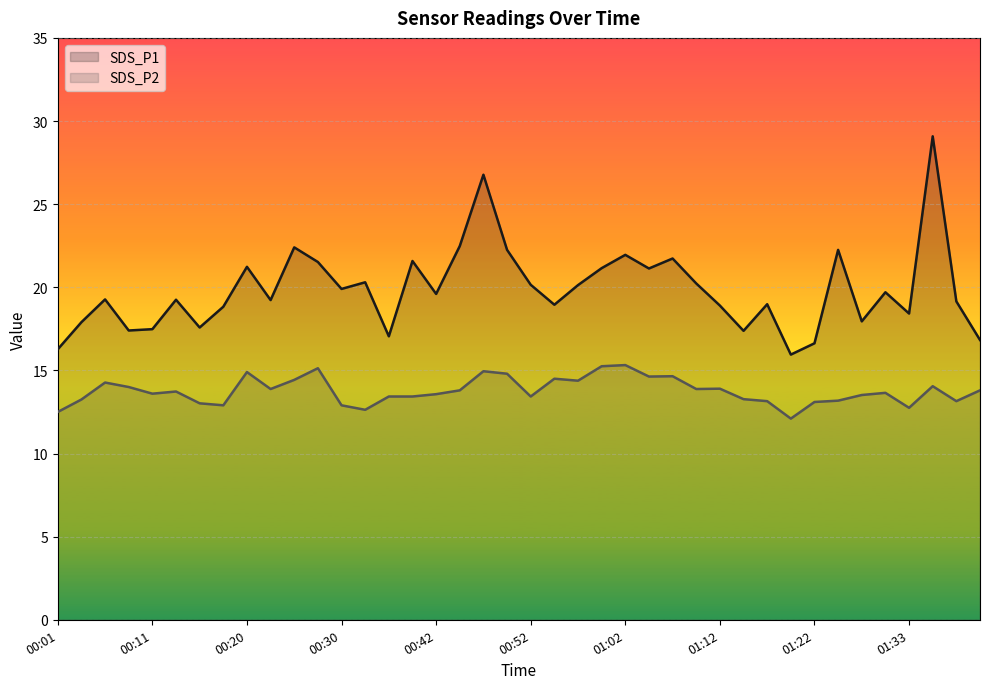

Reading right to left, list all the values displayed in this chart.

SDS_P1: 01:41=16.8	01:38=19.1	01:36=29.1	01:33=18.4	01:30=19.7	01:28=17.9	01:25=22.2	01:22=16.6	01:20=15.9	01:17=19.0	01:14=17.4	01:12=18.9	01:09=20.2	01:07=21.7	01:04=21.1	01:02=21.9	00:59=21.1	00:57=20.1	00:55=18.9	00:52=20.1	00:50=22.2	00:47=26.8	00:45=22.5	00:42=19.6	00:40=21.6	00:38=17.1	00:32=20.3	00:30=19.9	00:28=21.5	00:25=22.4	00:23=19.2	00:20=21.2	00:18=18.8	00:15=17.6	00:13=19.2	00:11=17.5	00:08=17.4	00:06=19.3	00:03=17.9	00:01=16.3
SDS_P2: 01:41=13.8	01:38=13.2	01:36=14.1	01:33=12.8	01:30=13.7	01:28=13.5	01:25=13.2	01:22=13.1	01:20=12.1	01:17=13.2	01:14=13.3	01:12=13.9	01:09=13.9	01:07=14.7	01:04=14.6	01:02=15.3	00:59=15.2	00:57=14.4	00:55=14.5	00:52=13.4	00:50=14.8	00:47=14.9	00:45=13.8	00:42=13.6	00:40=13.4	00:38=13.4	00:32=12.6	00:30=12.9	00:28=15.1	00:25=14.4	00:23=13.9	00:20=14.9	00:18=12.9	00:15=13.0	00:13=13.7	00:11=13.6	00:08=14.0	00:06=14.3	00:03=13.2	00:01=12.5